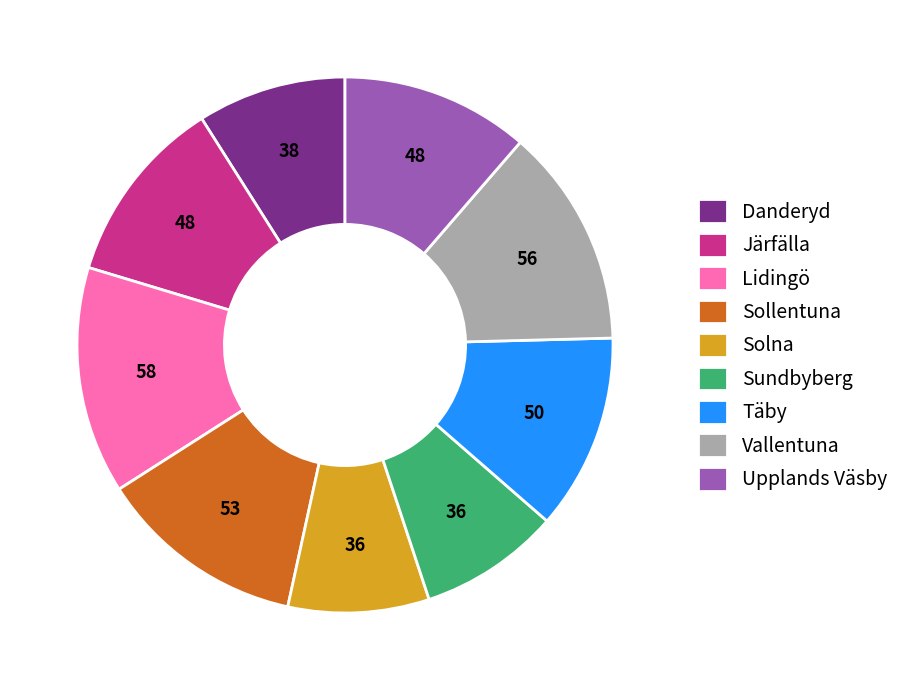

Is the sum of Lidingö and Järfälla greater than half?

No